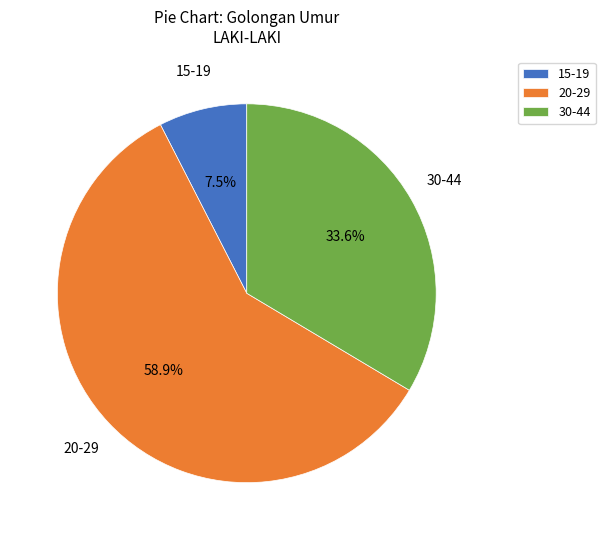

Rank the categories by value from highest to lowest.

20-29, 30-44, 15-19